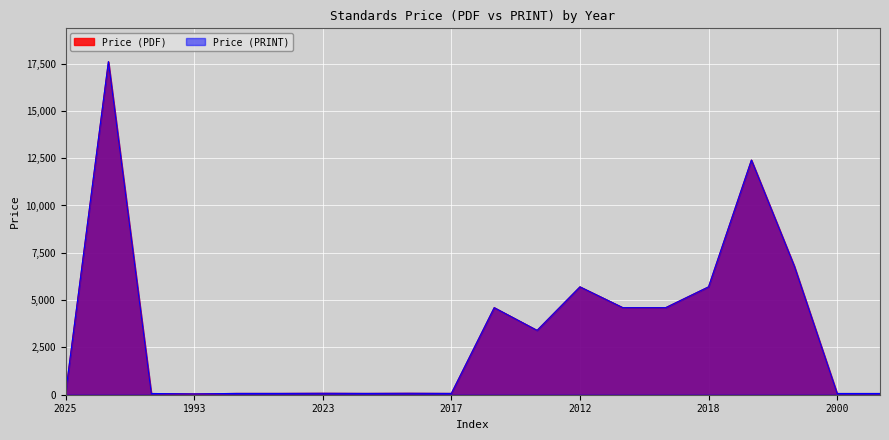

What is the maximum value shown in the chart?

17600